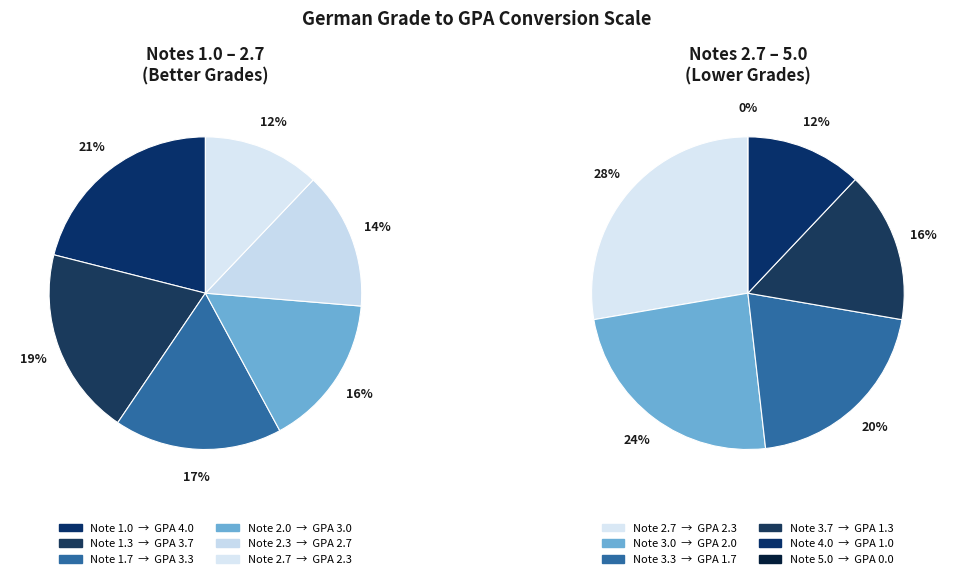

Between 2.7 and 1.3, which is larger?

2.7